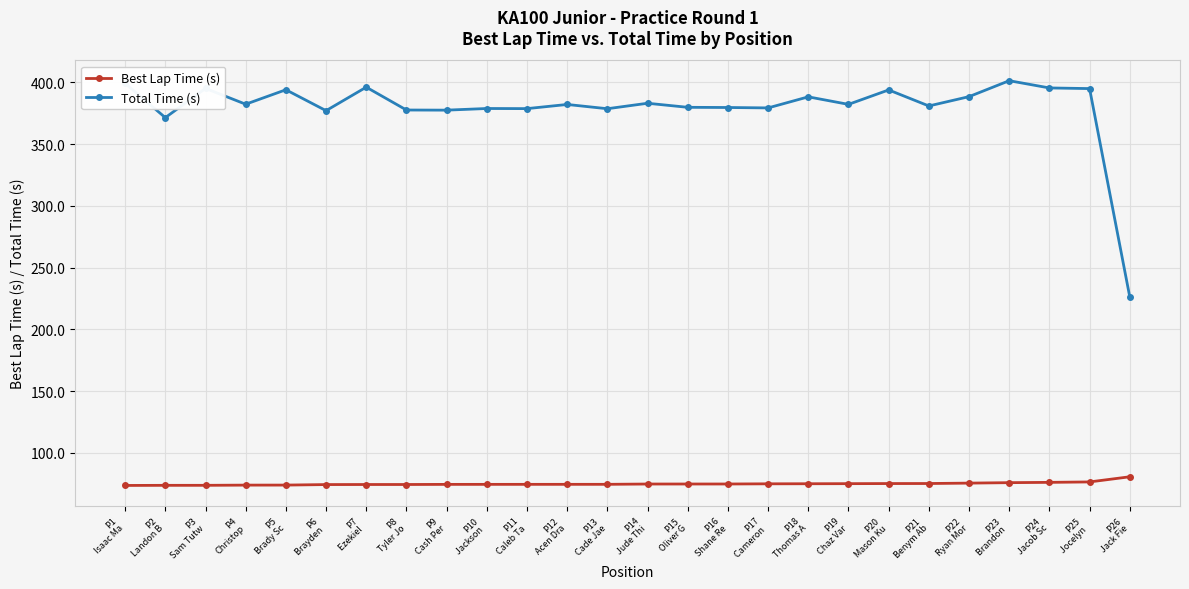

True or false: Best Lap Time (s) and Total Time (s) intersect in this chart.

False